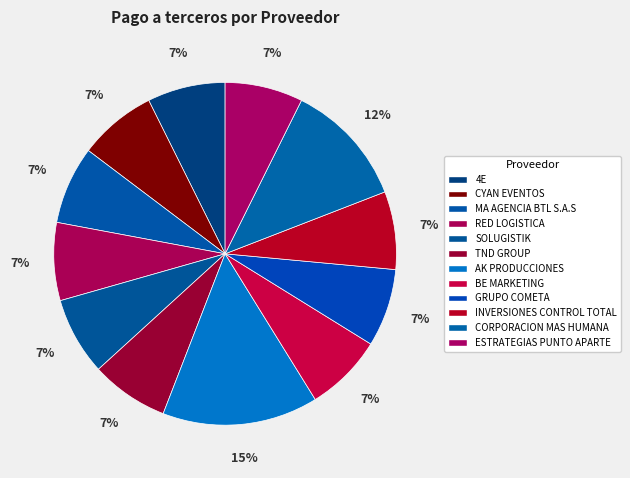

How many slices are in this pie chart?

12